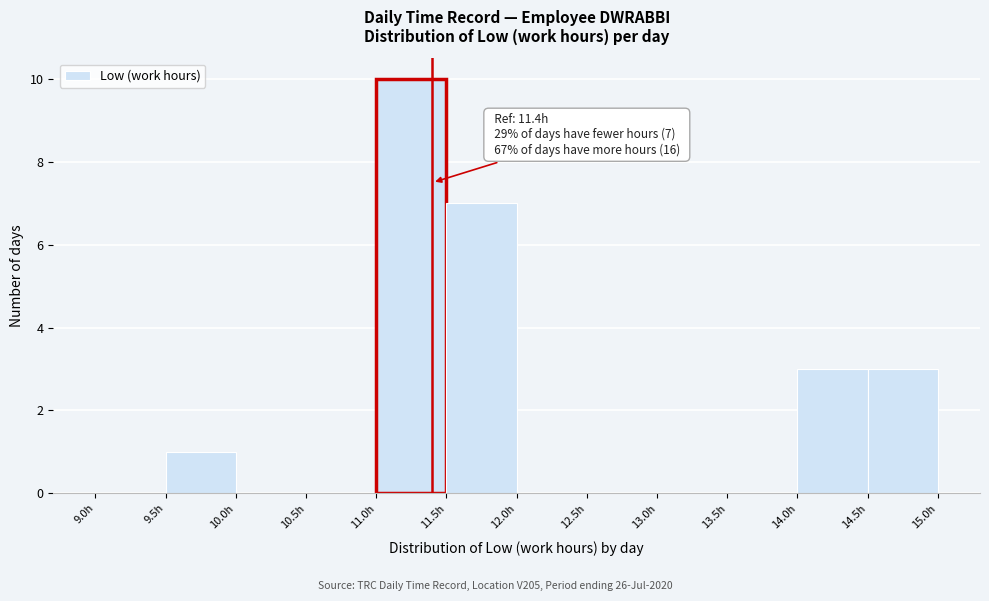

Over which range of the x-axis is the bar tallest?

11.0 to 11.5